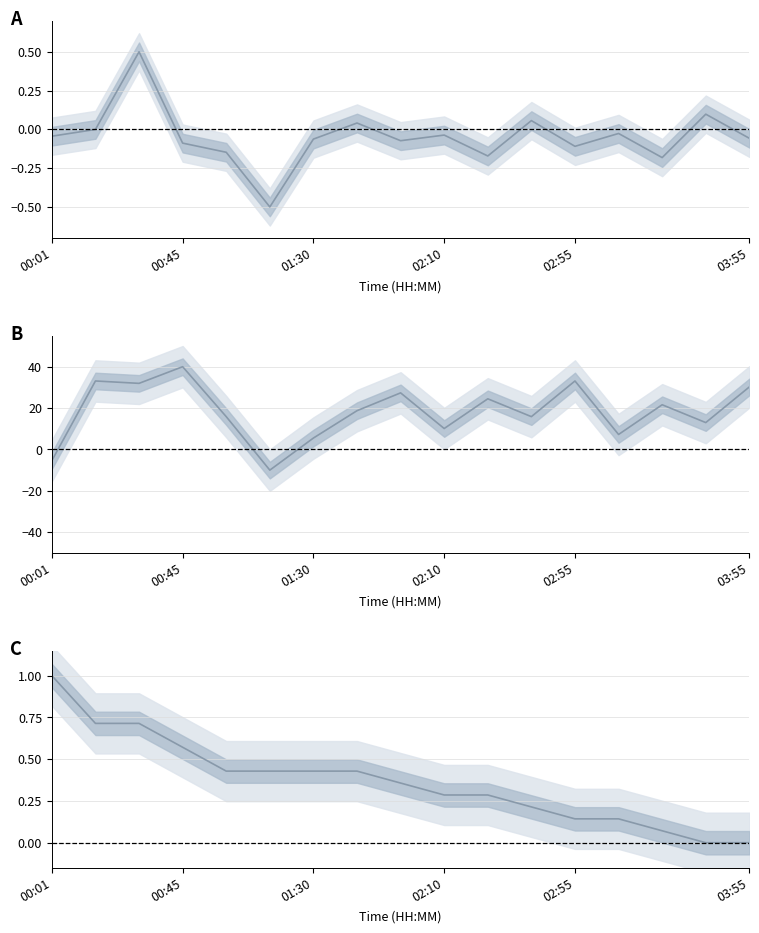

What is the difference between the highest and lowest values at 02:10?

10.2